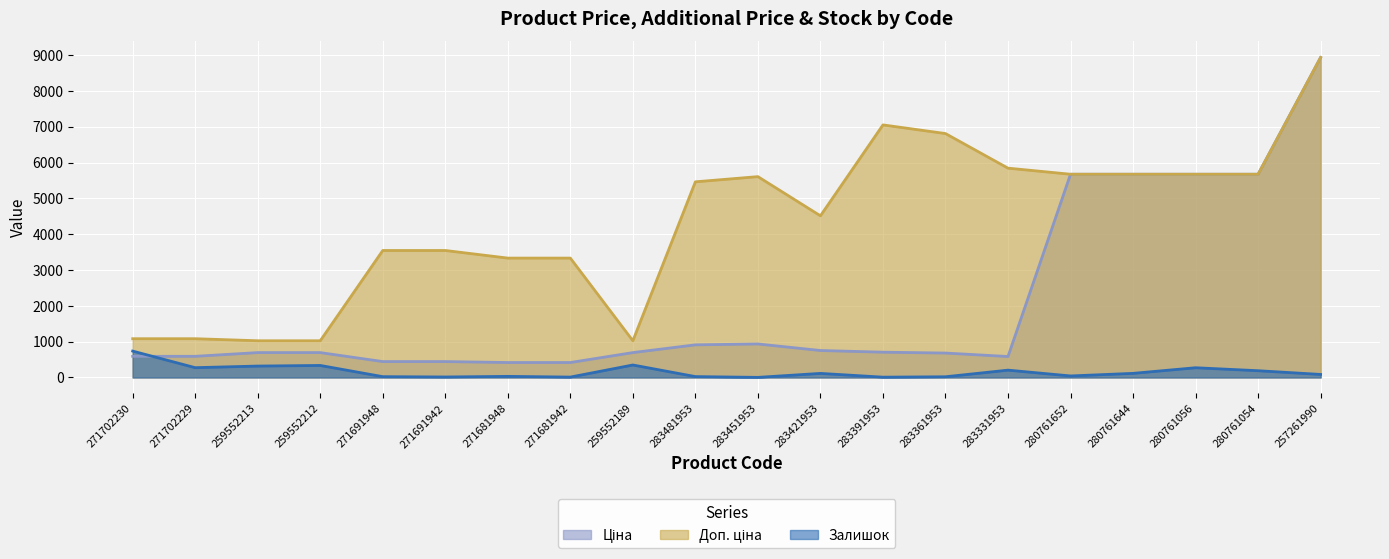

What is the label of the 15th point from the right?

271691942